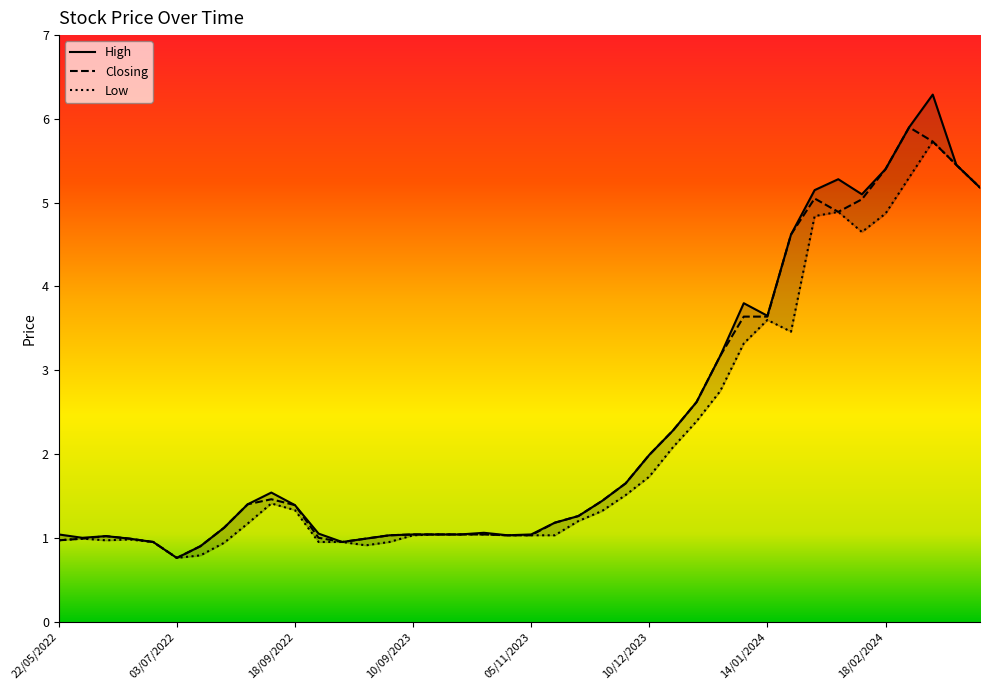

Is the value of High at 10 greater than the value of Low at 05/11/2023?

Yes